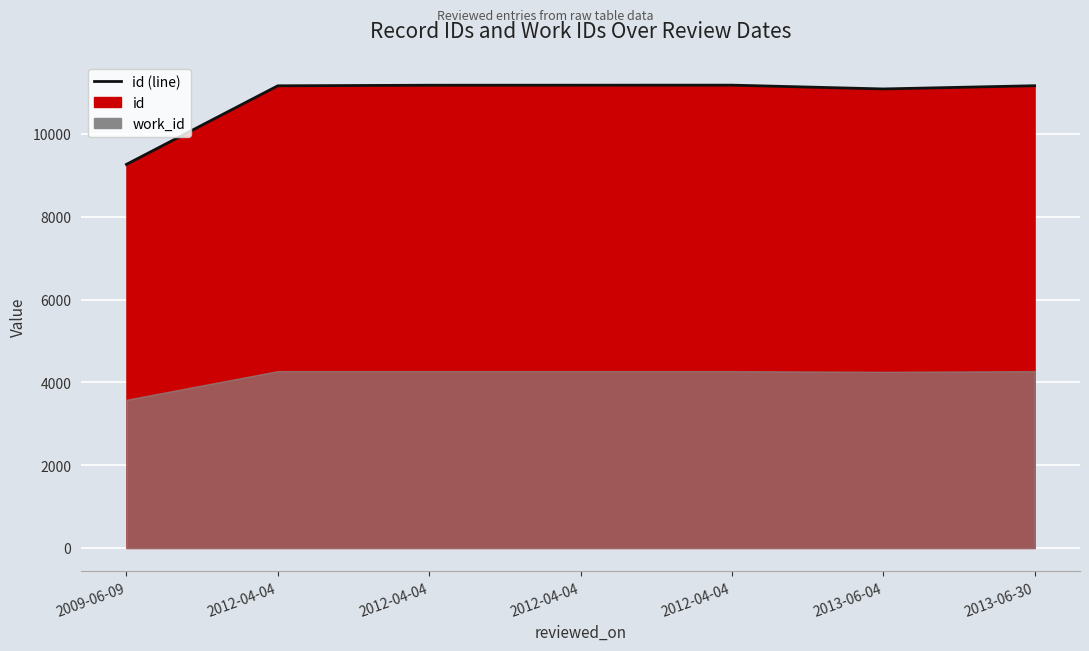

Reading left to right, transcribe all the data shown in this chart.

2009-06-09=9265	2012-04-04=11163	2012-04-04=11177	2012-04-04=11178	2012-04-04=11179	2013-06-04=11087	2013-06-30=11165